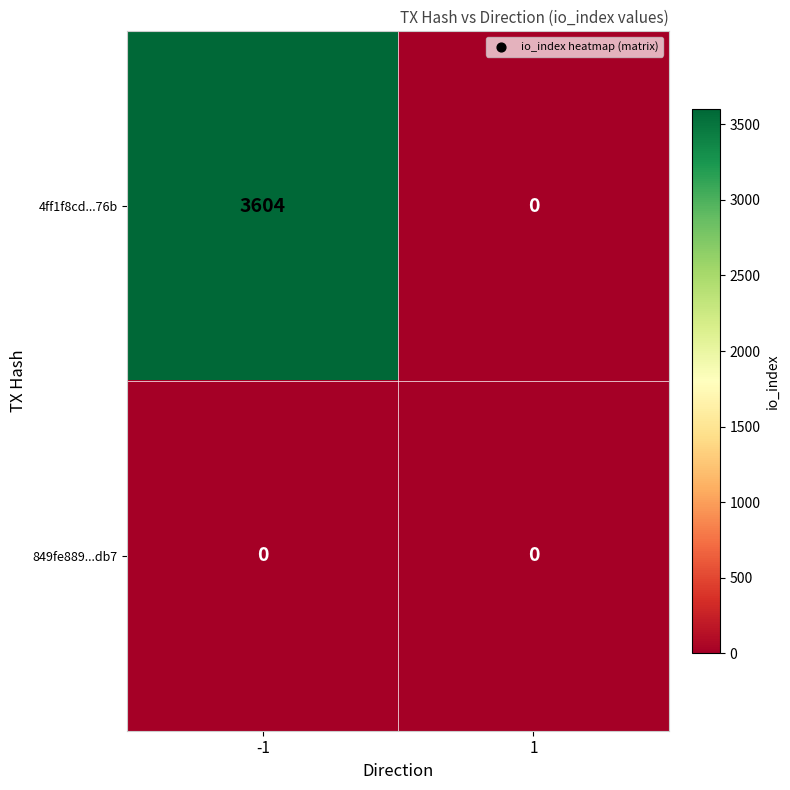

How many values in 4ff1f8cd...76b are above zero?

1